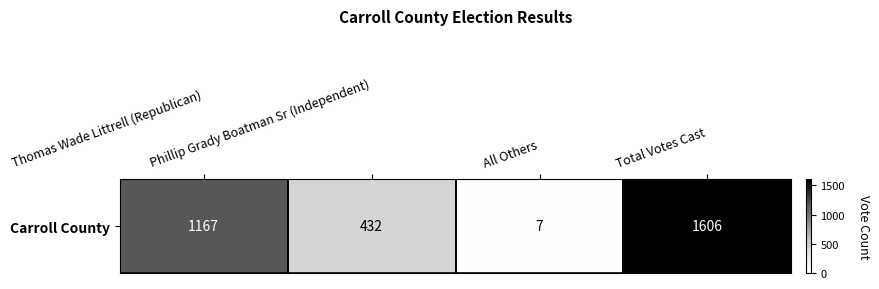

The value at Phillip Grady Boatman Sr (Independent) is 122. True or false?

False